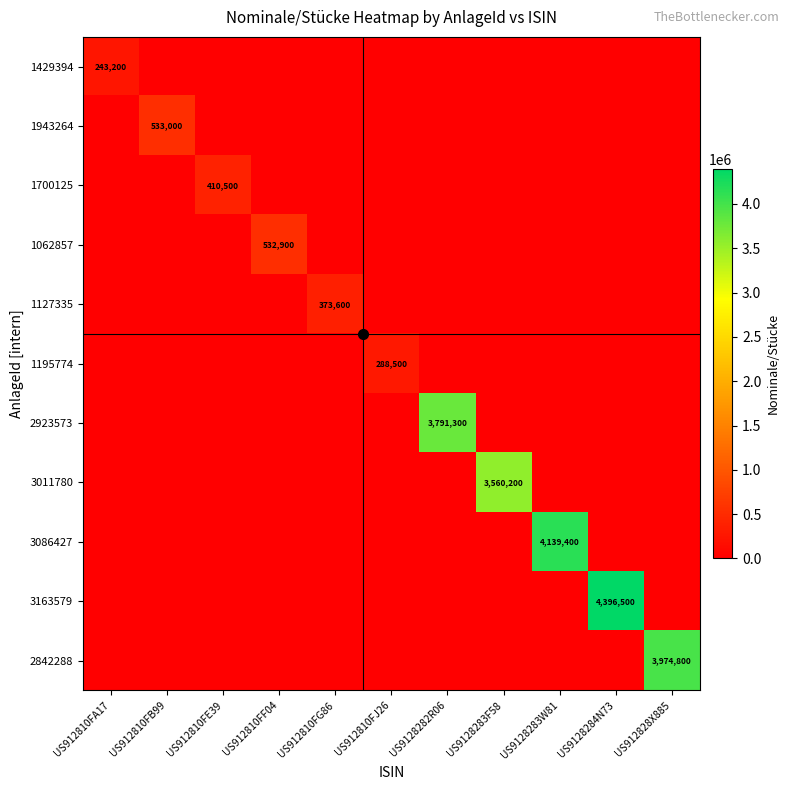

The value of 2842288 at US912828X885 is 3974800. True or false?

True